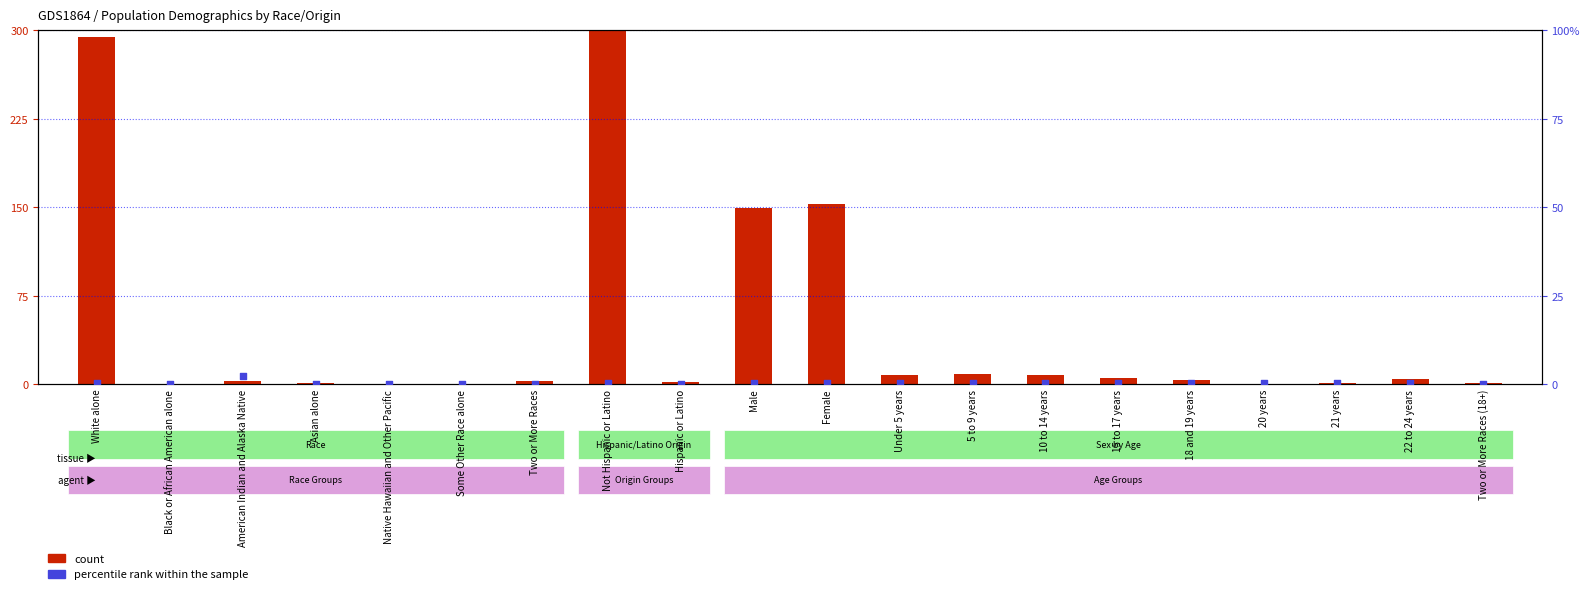

Which series has the largest total across all categories?

count